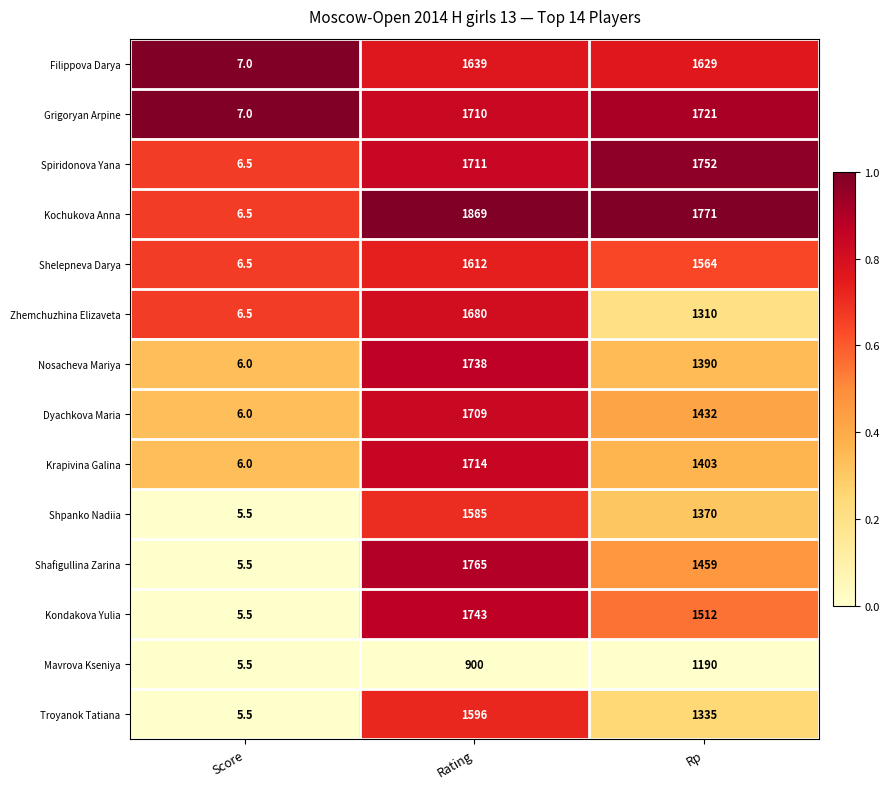

Read the Kochukova Anna value at Rating.

1869.0